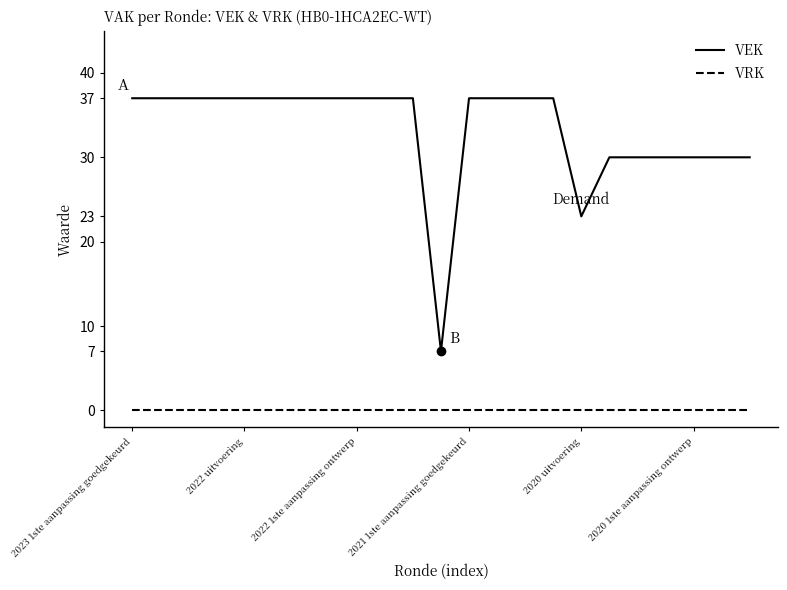

True or false: VRK and VEK cross at least once.

False